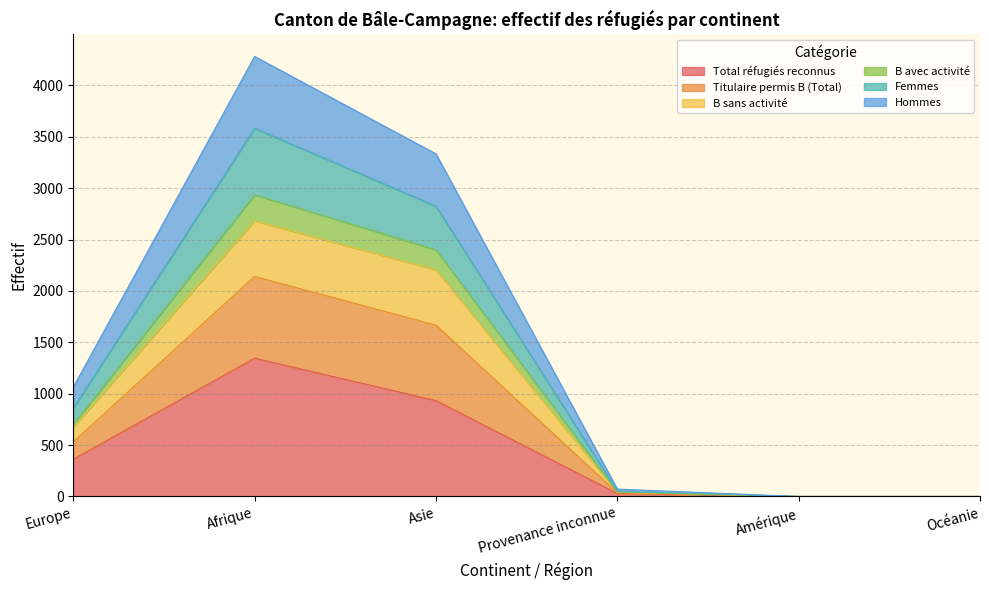

What is the highest value of the Total réfugiés reconnus series?

1346